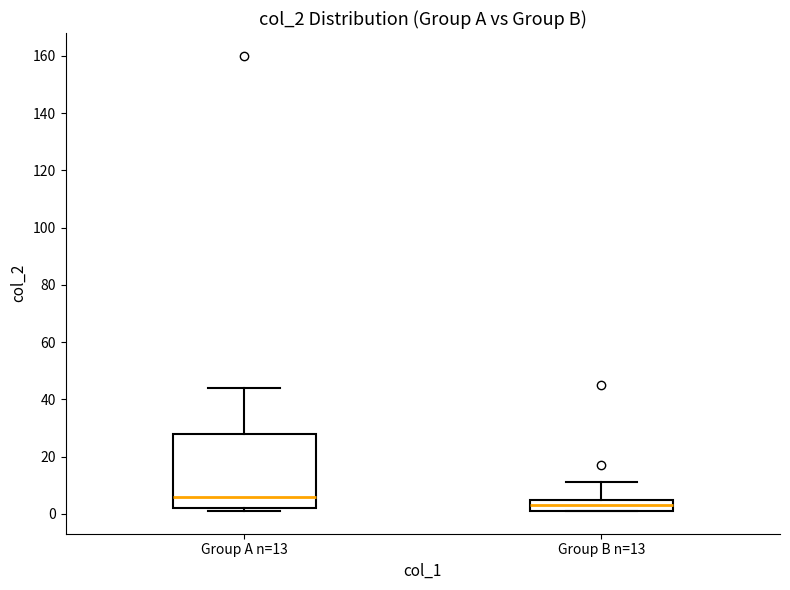

Reading left to right, read every box against the y-axis: the position of its median line, the range the box covers, and the ends of its whiskers. The values are not printed on the chart, so give them approximately, as read against the axis.

Group A n=13: median 6, box 2 to 28, whiskers 2 (just below the box's lower edge) to 44
Group B n=13: median 4, box 2 to 6, whiskers 2 to 12